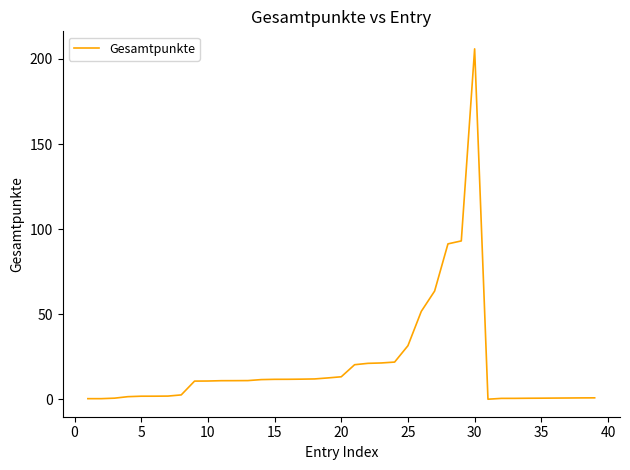

What is the greatest value displayed?

205.9